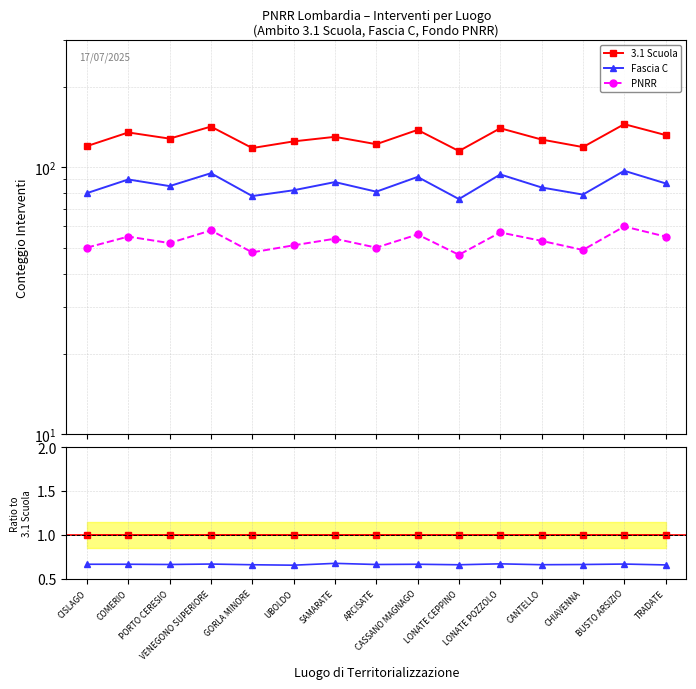

At which label is 3.1 Scuola closest to 1?

CISLAGO